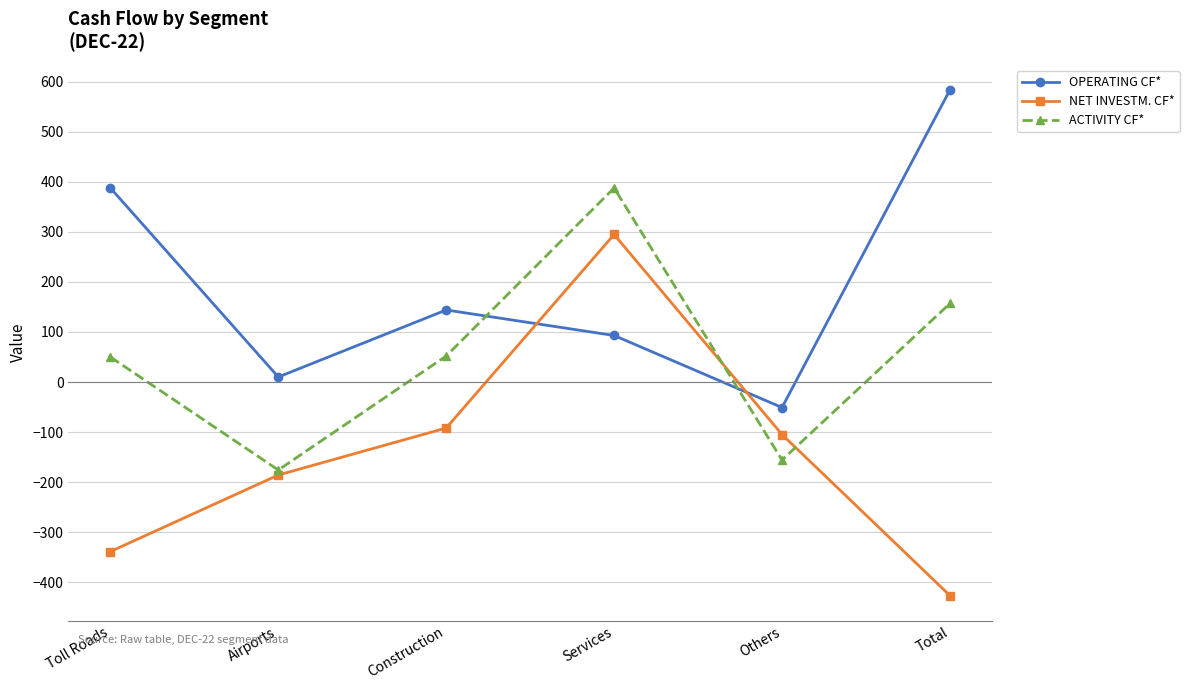

How many data points in NET INVESTM. CF* are above -105?

2